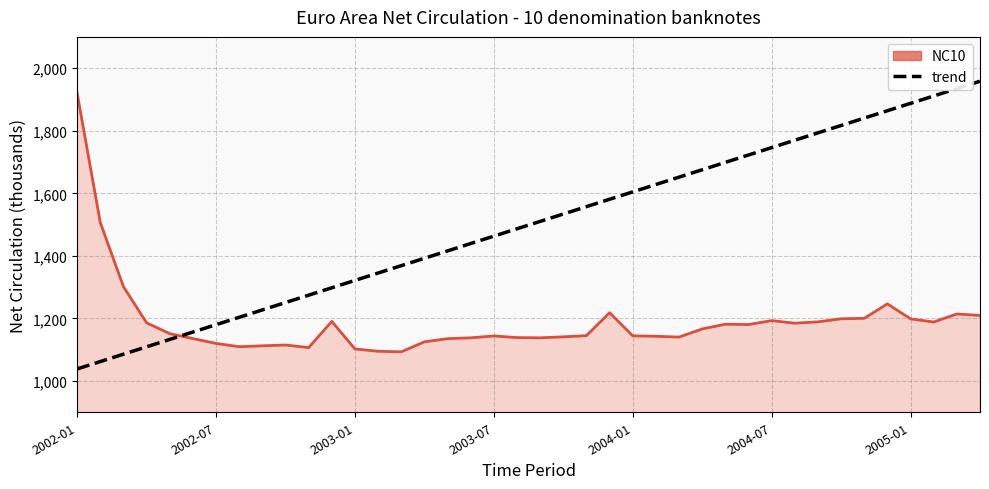

What is the highest value of the NC10 series?

1919.9